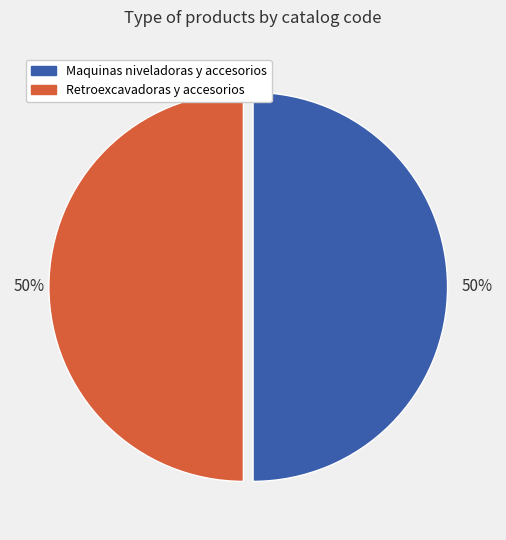

The Retroexcavadoras y accesorios slice represents 50% of the pie. True or false?

True